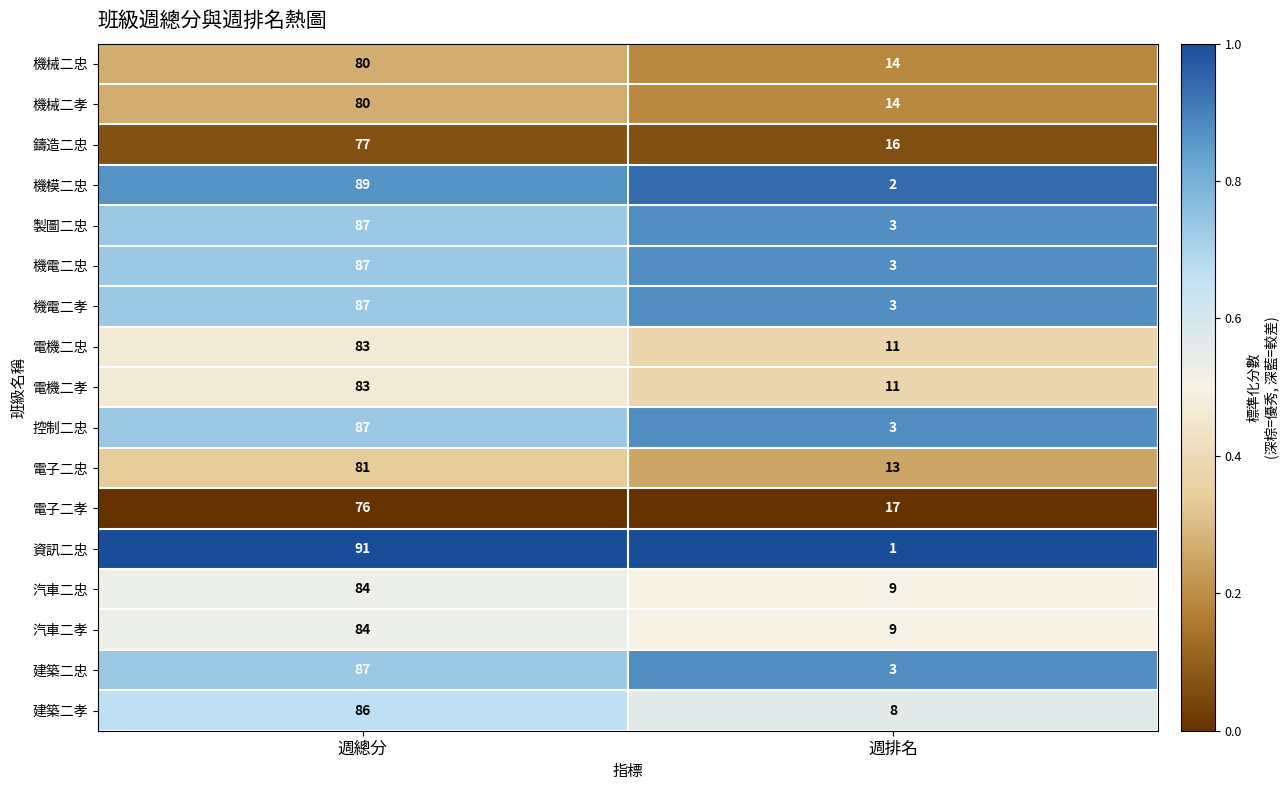

Which series has the widest spread of values?

資訊二忠